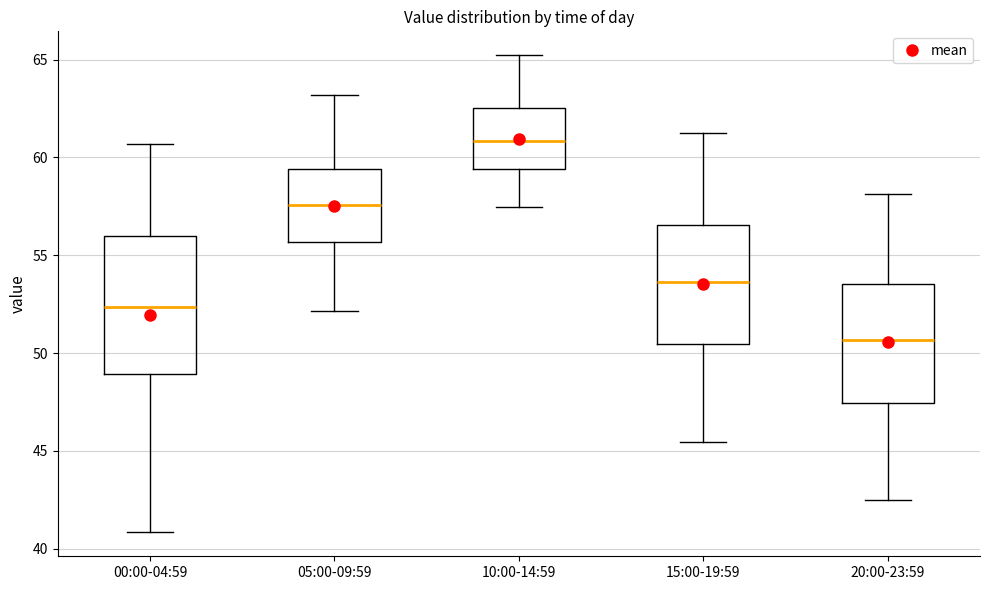

Where is the upper edge of the box for 15:00-19:59 on the y-axis? The values are not printed on the chart, so give them approximately, as read against the axis.

56.5